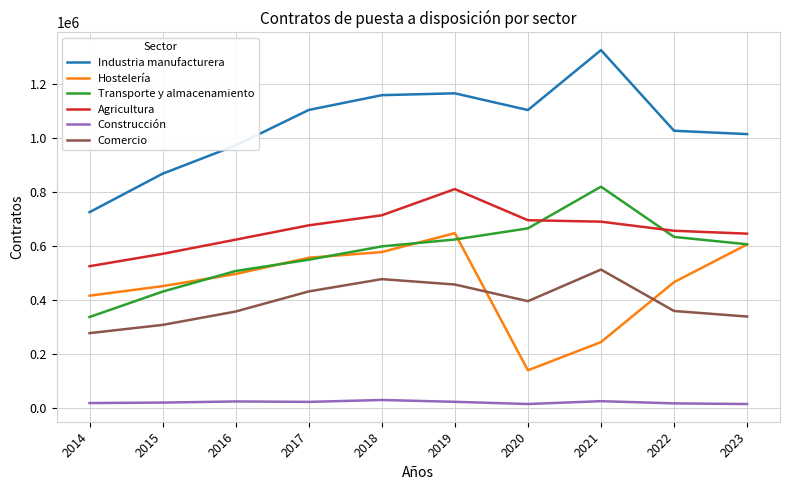

Which series has the largest total across all categories?

Industria manufacturera